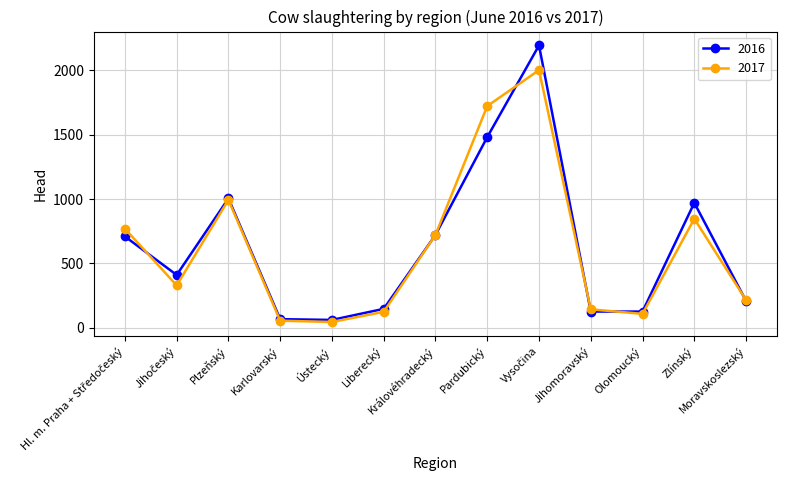

Rank the series by their maximum value, from highest to lowest.

2016, 2017